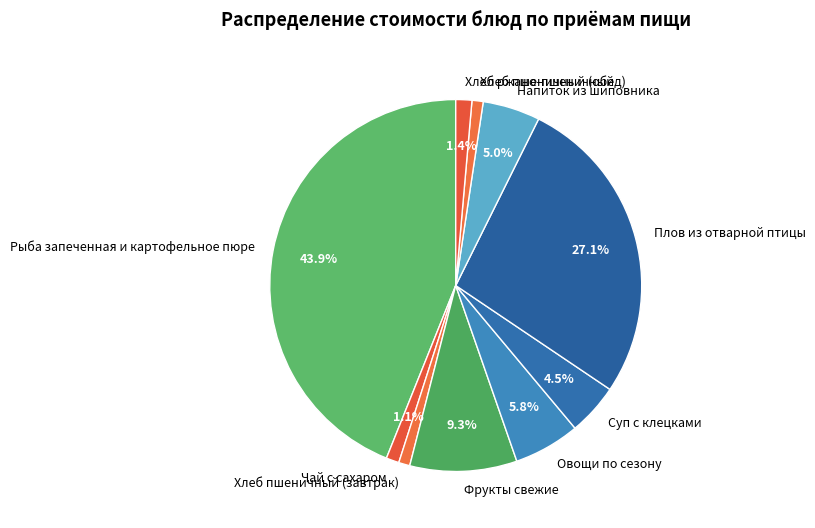

To the nearest percent, what is the average slice percentage?

10%